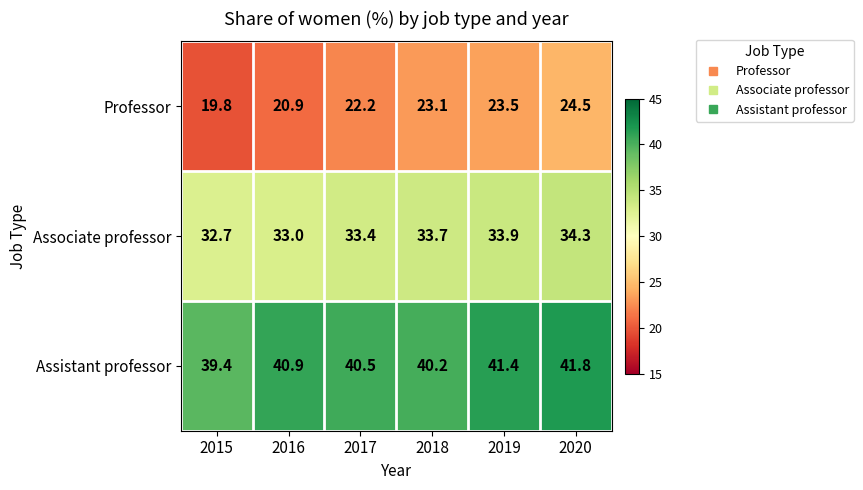

Between 2017 and 2019, which series saw the biggest shift?

Professor